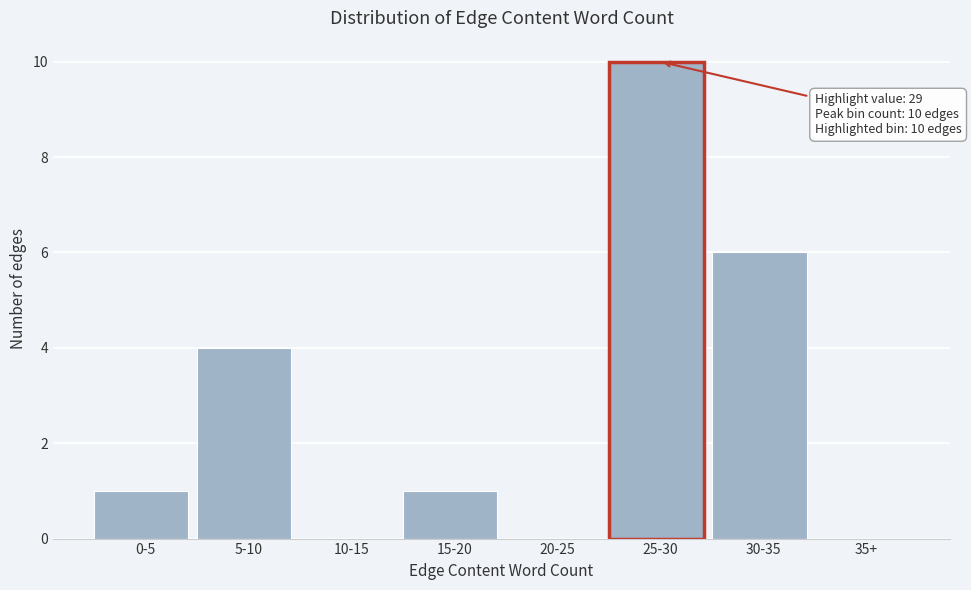

Reading left to right, list all the values displayed in this chart.

0-5=1	5-10=4	10-15=0	15-20=1	20-25=0	25-30=10	30-35=6	35+=0